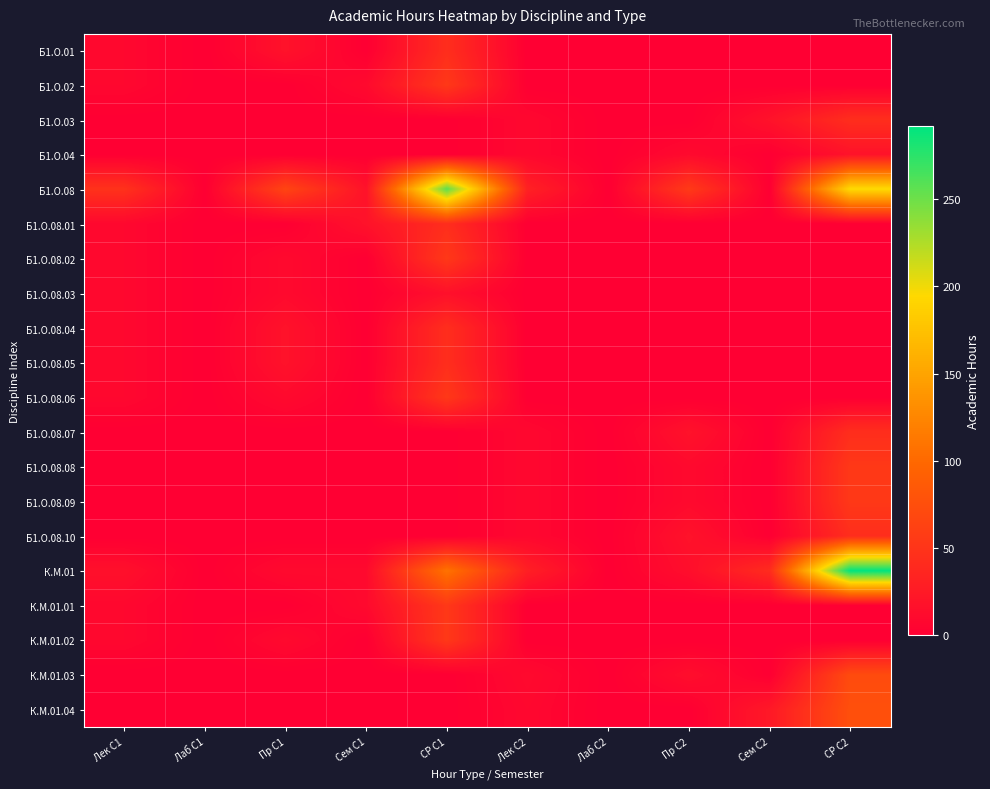

Which category has the highest value across all series?

СР С2